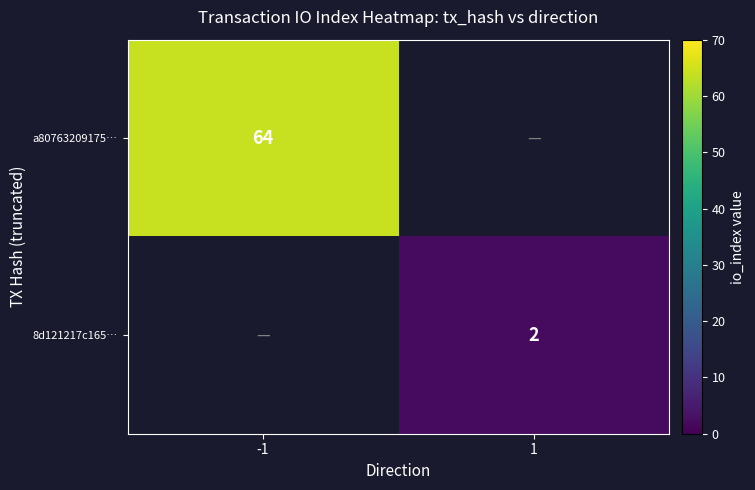

The value of 8d121217c165… at 1 is 2. True or false?

True